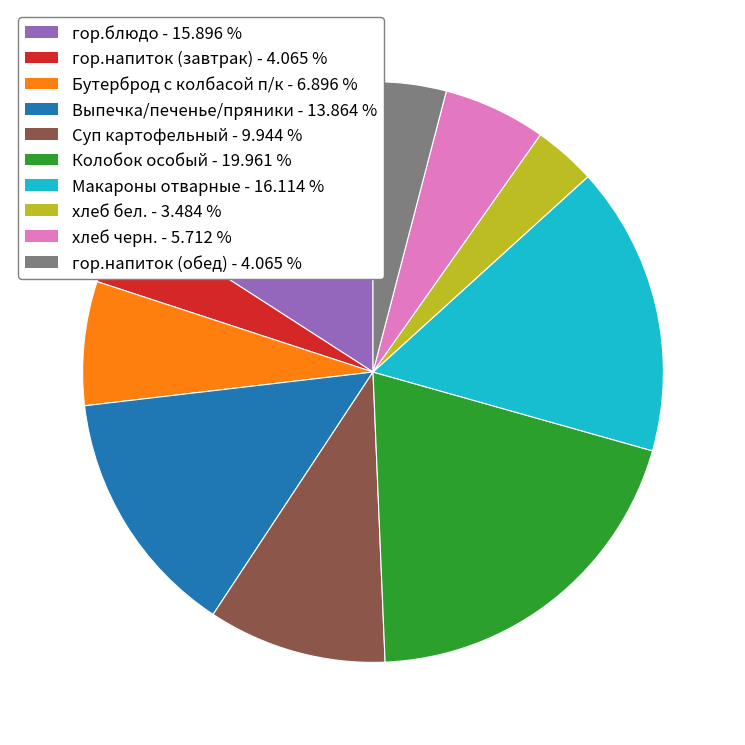

What is the largest slice in the pie chart?

Колобок особый